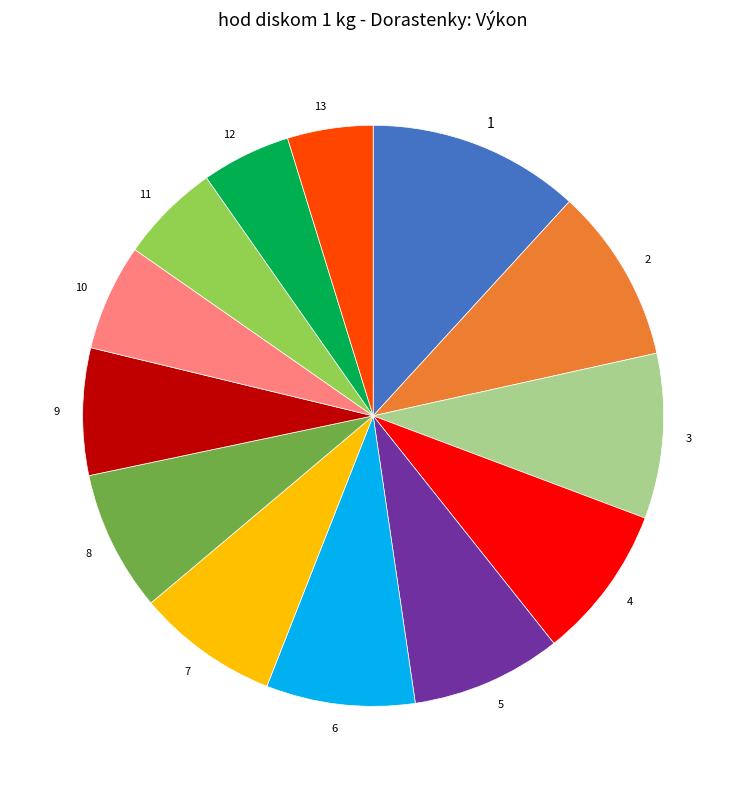

Is there any slice that represents more than half of the pie?

No